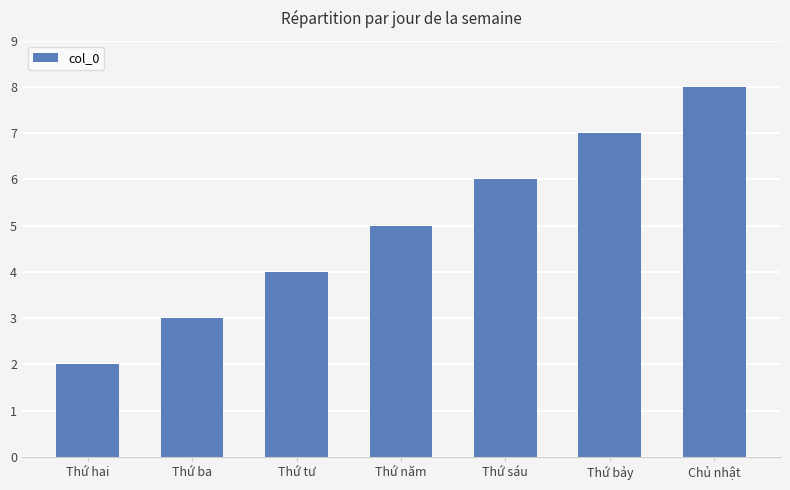

Reading left to right, transcribe all the data shown in this chart.

Thứ hai=2	Thứ ba=3	Thứ tư=4	Thứ năm=5	Thứ sáu=6	Thứ bảy=7	Chủ nhật=8